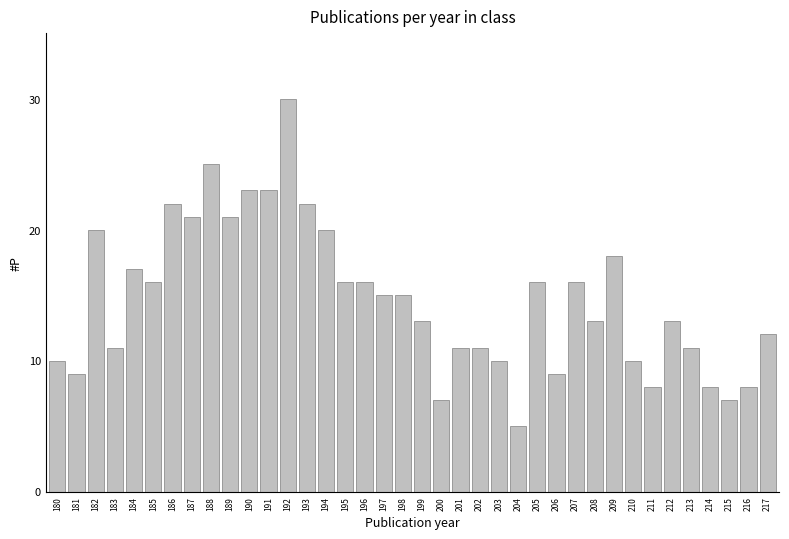

What is the value of the 3rd bar from the left?

20